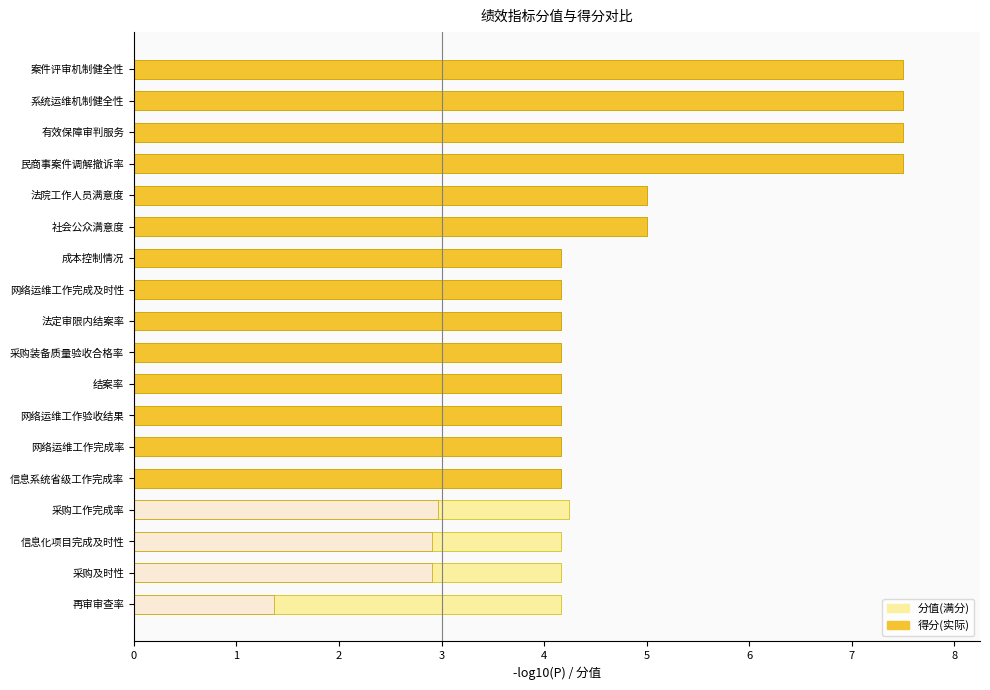

What is the difference between the maximum and minimum values in the 得分 series?

6.1